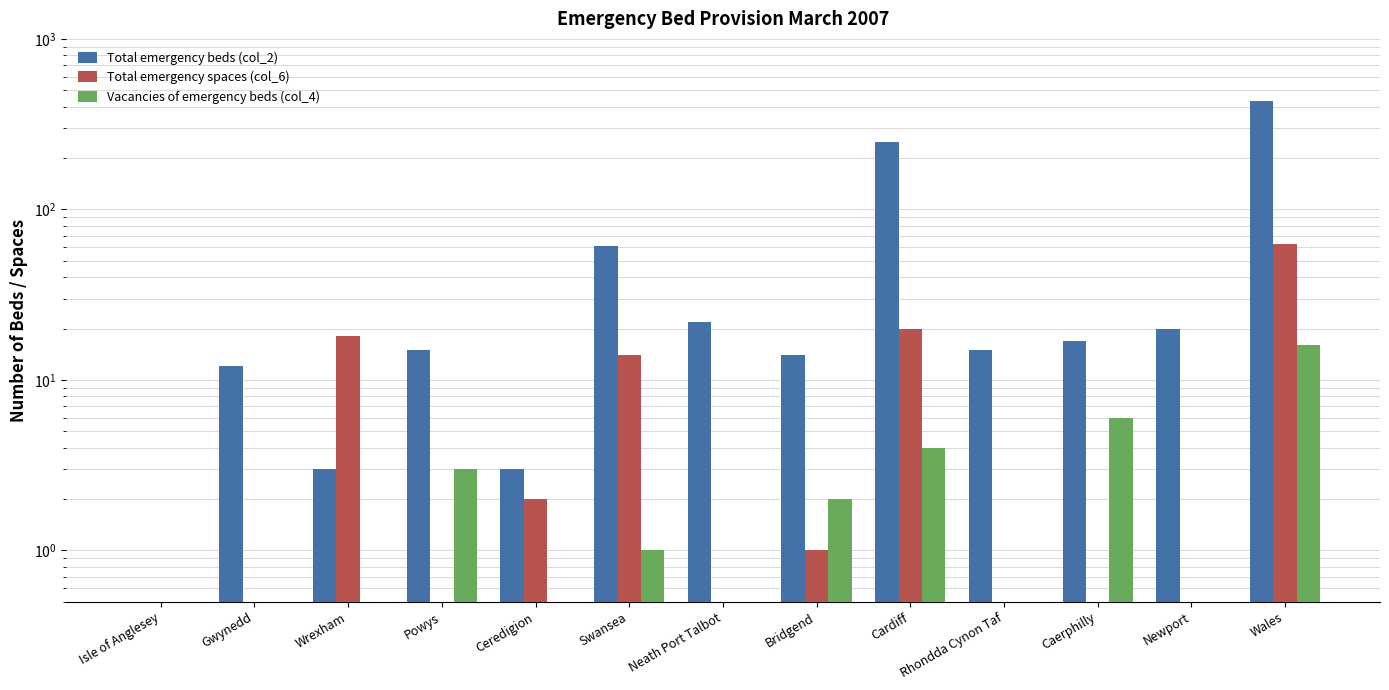

Reading left to right, what are all the values shown in this chart?

Total emergency beds (col_2): Isle of Anglesey=0.5	Gwynedd=12.0	Wrexham=3.0	Powys=15.0	Ceredigion=3.0	Swansea=61.0	Neath Port Talbot=22.0	Bridgend=14.0	Cardiff=248.0	Rhondda Cynon Taf=15.0	Caerphilly=17.0	Newport=20.0	Wales=432.0
Total emergency spaces (col_6): Isle of Anglesey=0.5	Gwynedd=0.5	Wrexham=18.0	Powys=0.5	Ceredigion=2.0	Swansea=14.0	Neath Port Talbot=0.5	Bridgend=1.0	Cardiff=20.0	Rhondda Cynon Taf=0.5	Caerphilly=0.5	Newport=0.5	Wales=63.0
Vacancies of emergency beds (col_4): Isle of Anglesey=0.5	Gwynedd=0.5	Wrexham=0.5	Powys=3.0	Ceredigion=0.5	Swansea=1.0	Neath Port Talbot=0.5	Bridgend=2.0	Cardiff=4.0	Rhondda Cynon Taf=0.5	Caerphilly=6.0	Newport=0.5	Wales=16.0